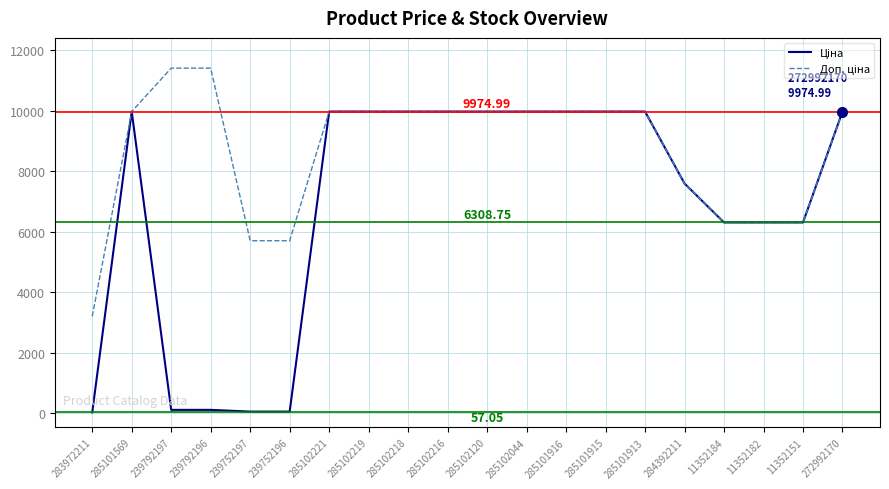

What is the total value across all series at 11352151?

12617.5